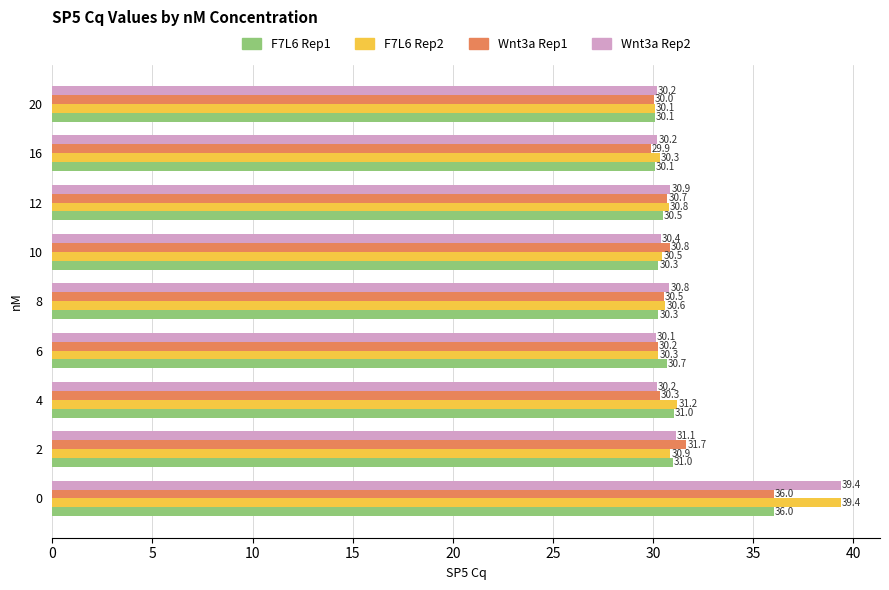

What is the sum of all F7L6 Rep2 values?

283.9